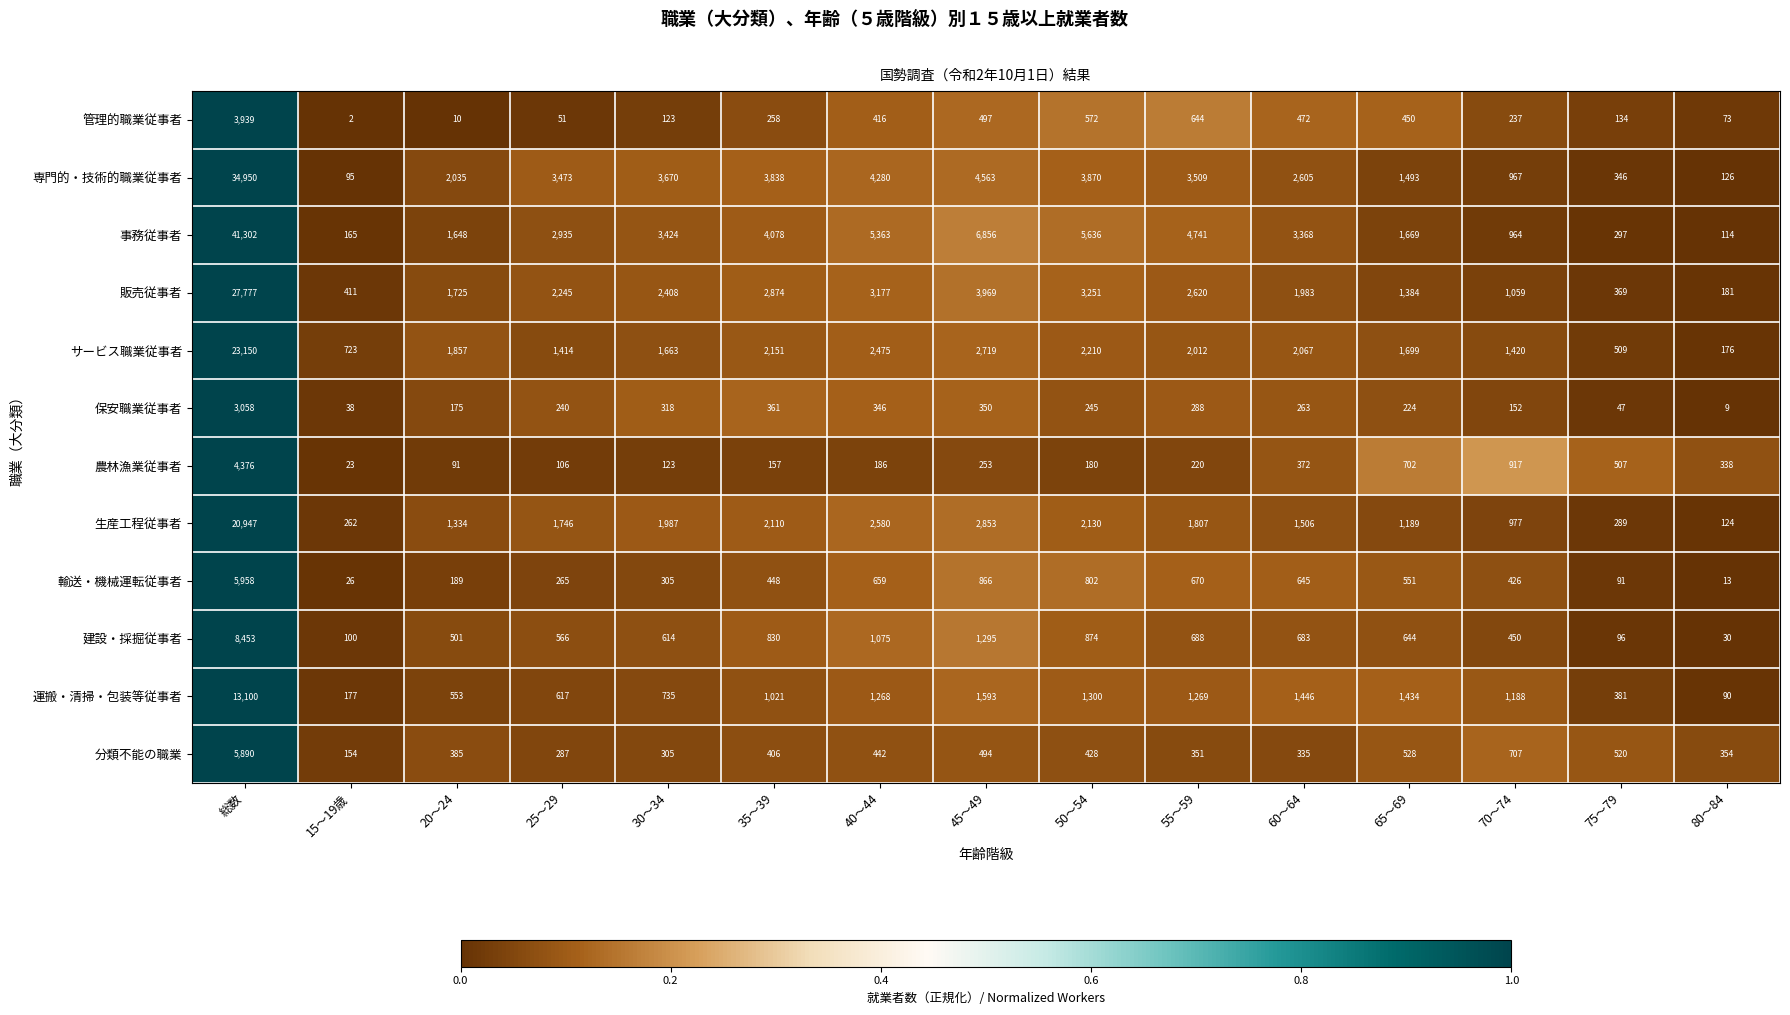

Is it true that サービス職業従事者 equals 1.0 at 総数?

True